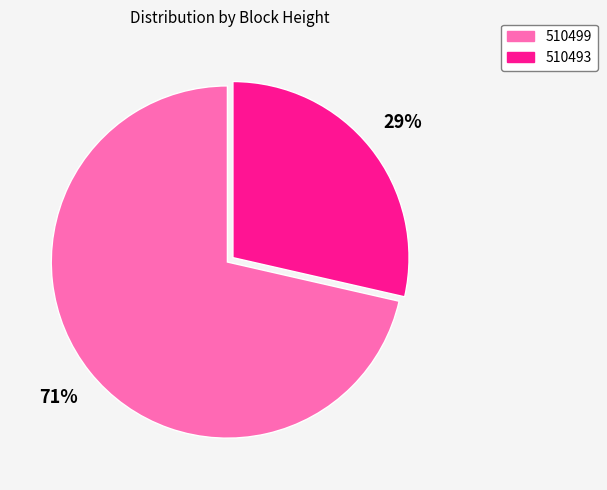

Combined, do 510493 and 510499 account for over 50%?

Yes